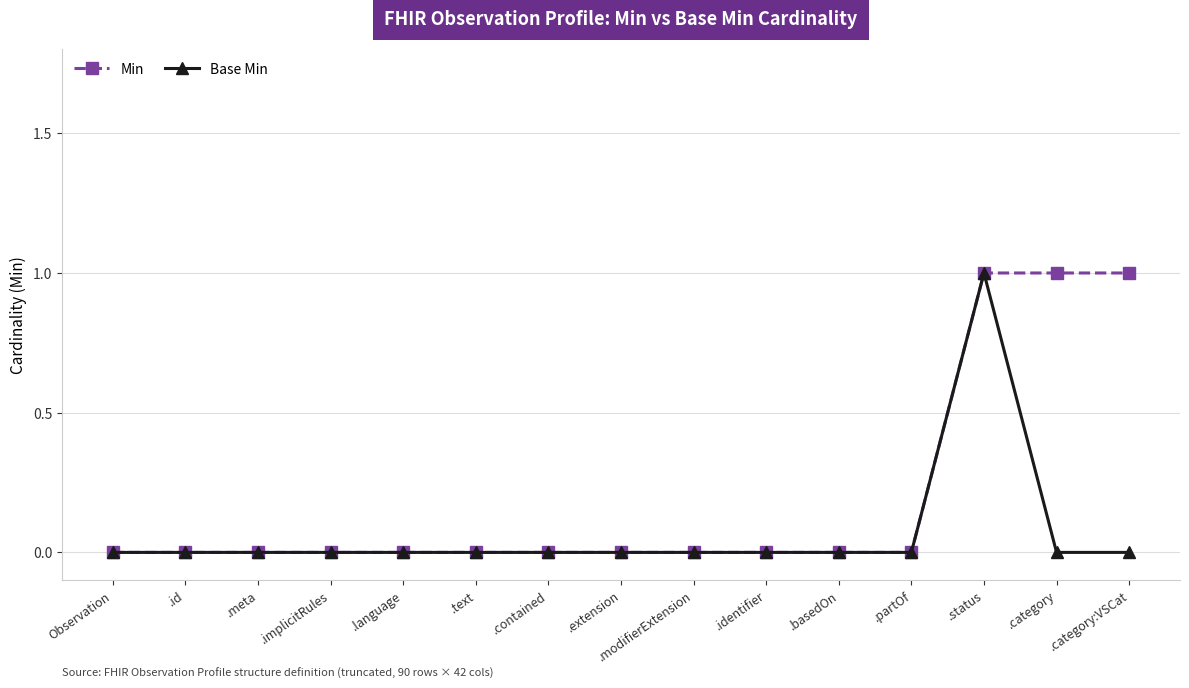

The Min series shows 0 at .contained. True or false?

True